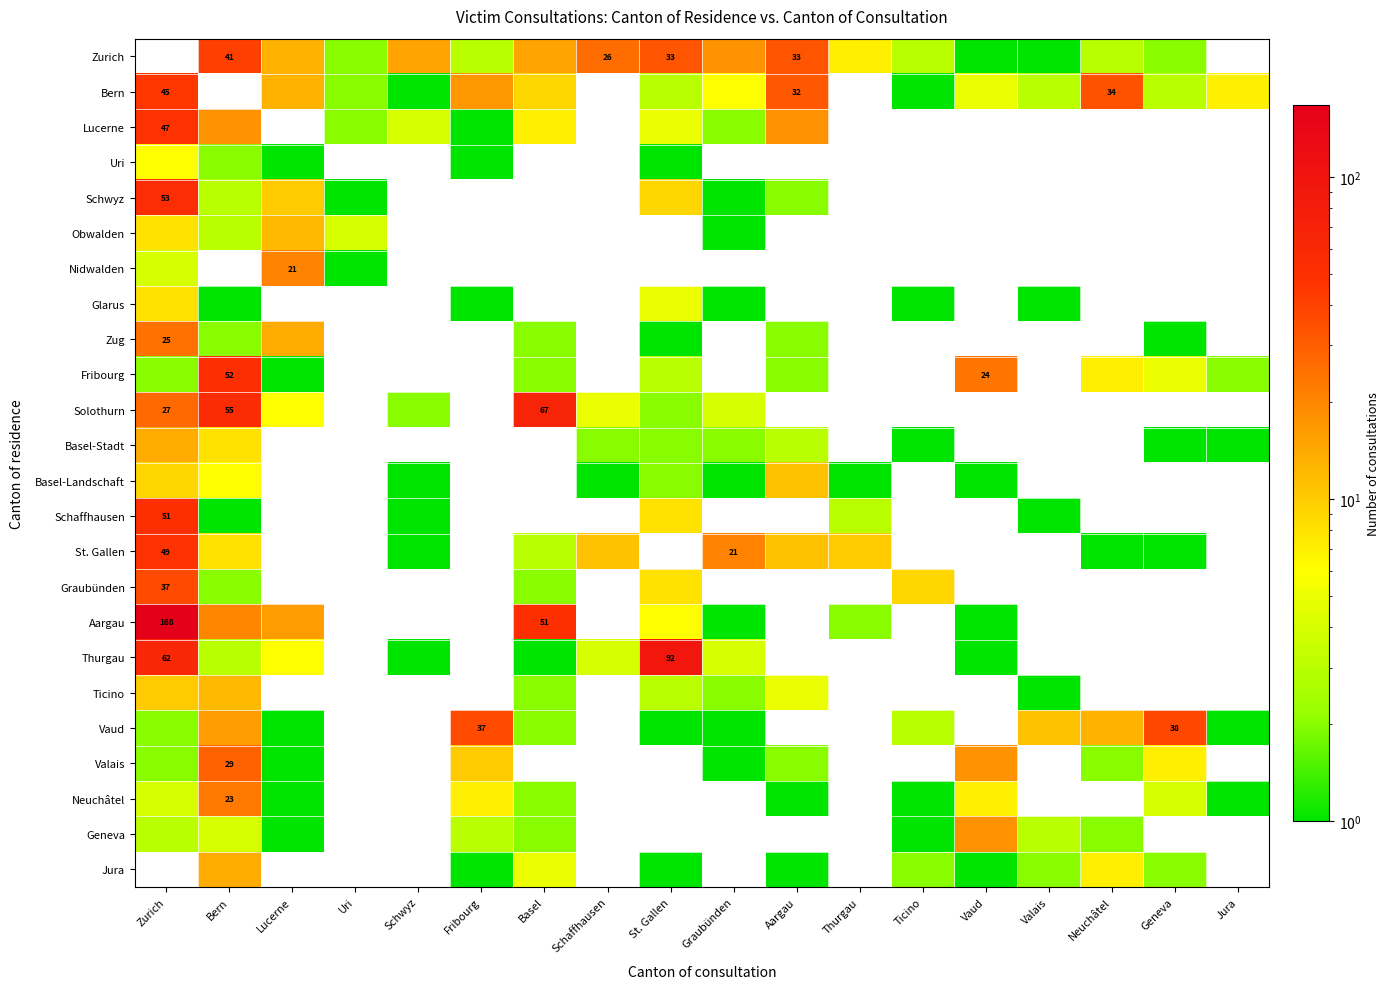

What is the spread (max minus min) of values at Thurgau?

10